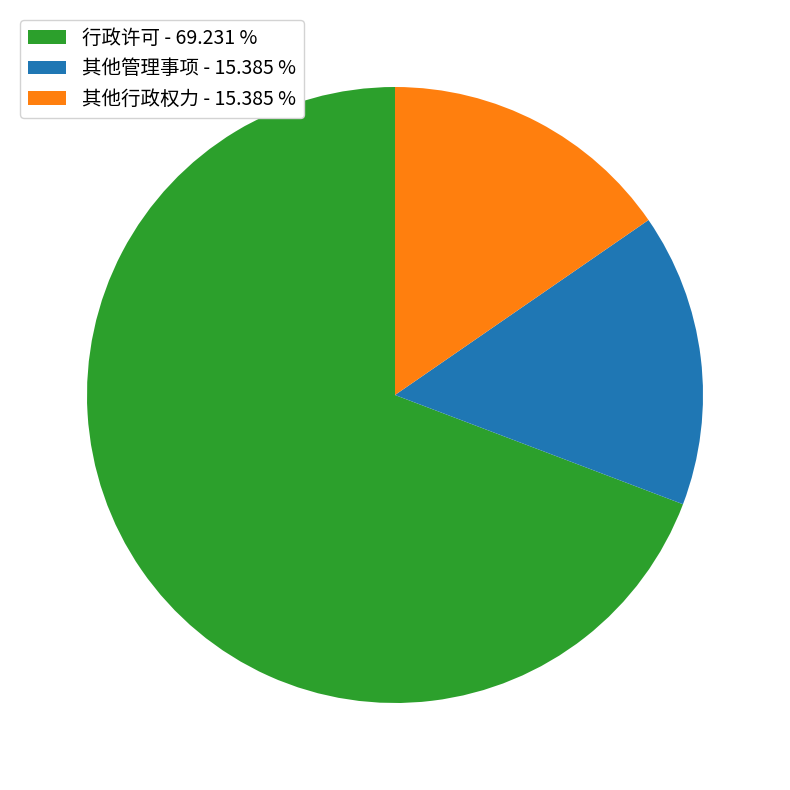

Combined, do 行政许可 - 69.231 % and 其他行政权力 - 15.385 % account for over 50%?

Yes